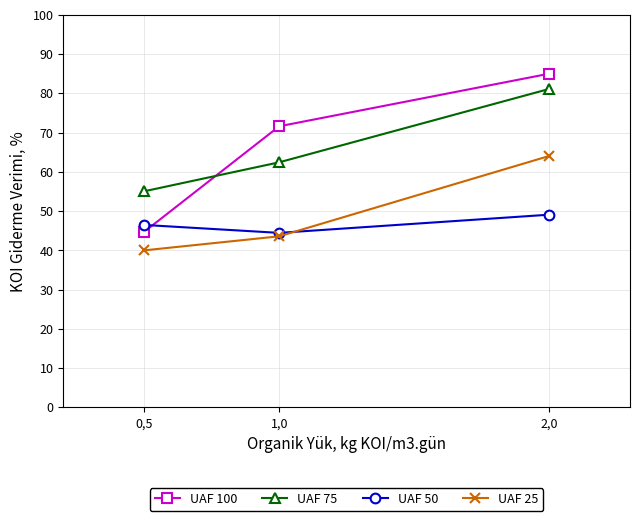

What is the difference between the highest and lowest values at 0,5?

15.1